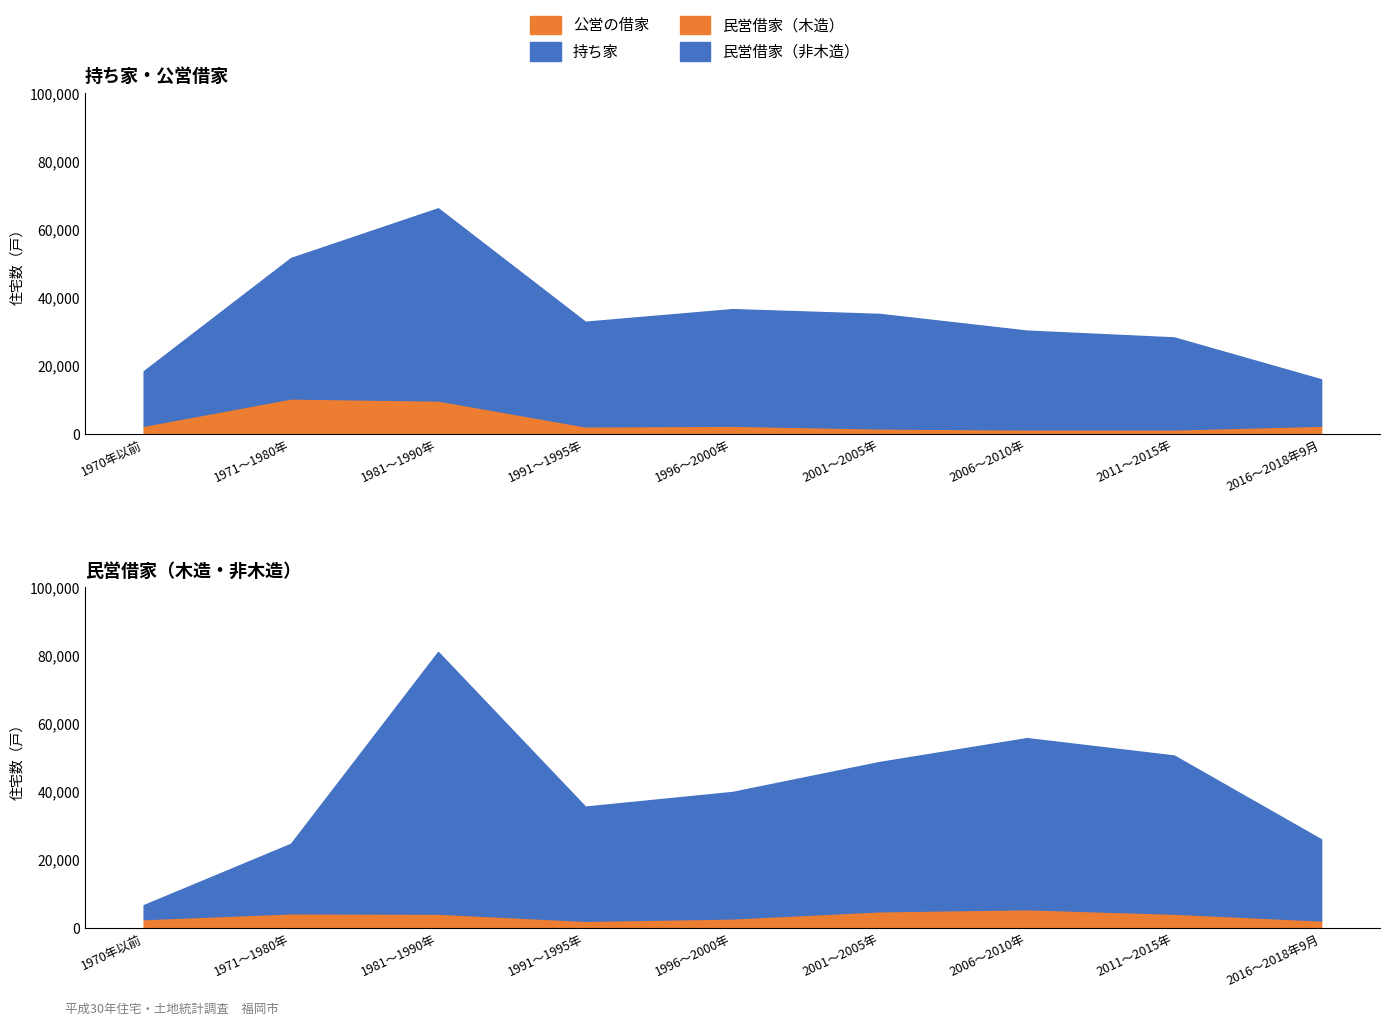

How many interior local valleys does the 持ち家 series have?

1